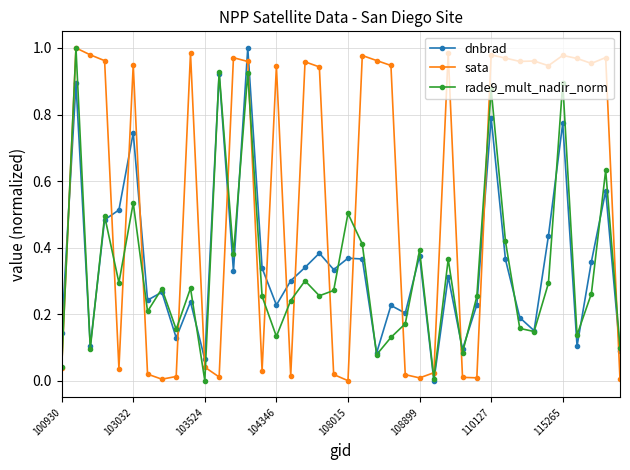

How many interior local peaks does the rade9_mult_nadir_norm series have?

14